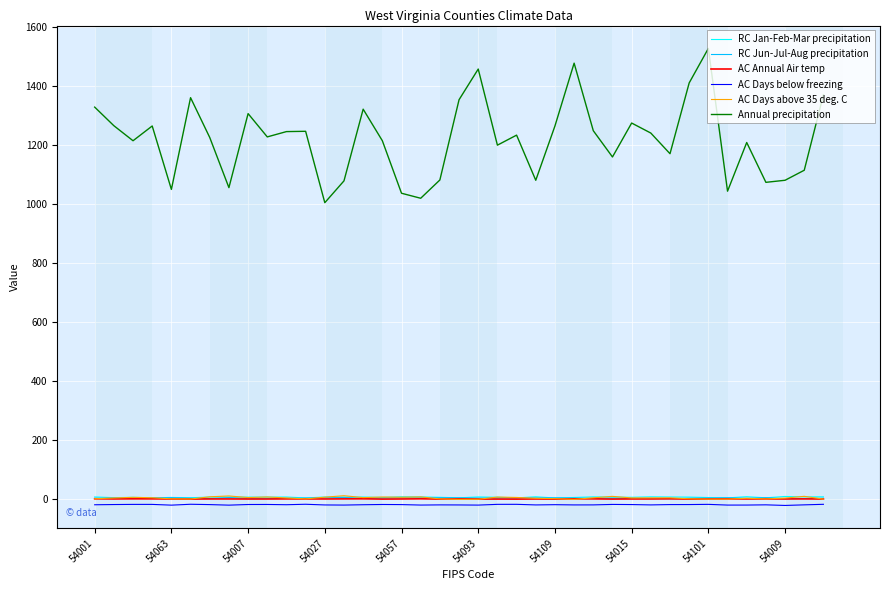

True or false: Annual precipitation and AC Annual Air temp intersect in this chart.

False